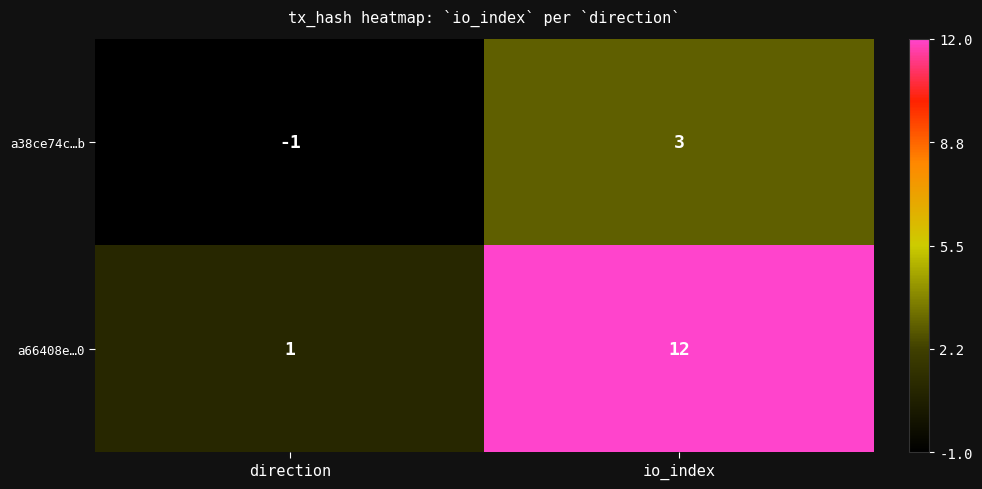

Is it true that a38ce74c…b equals 2 at io_index?

False